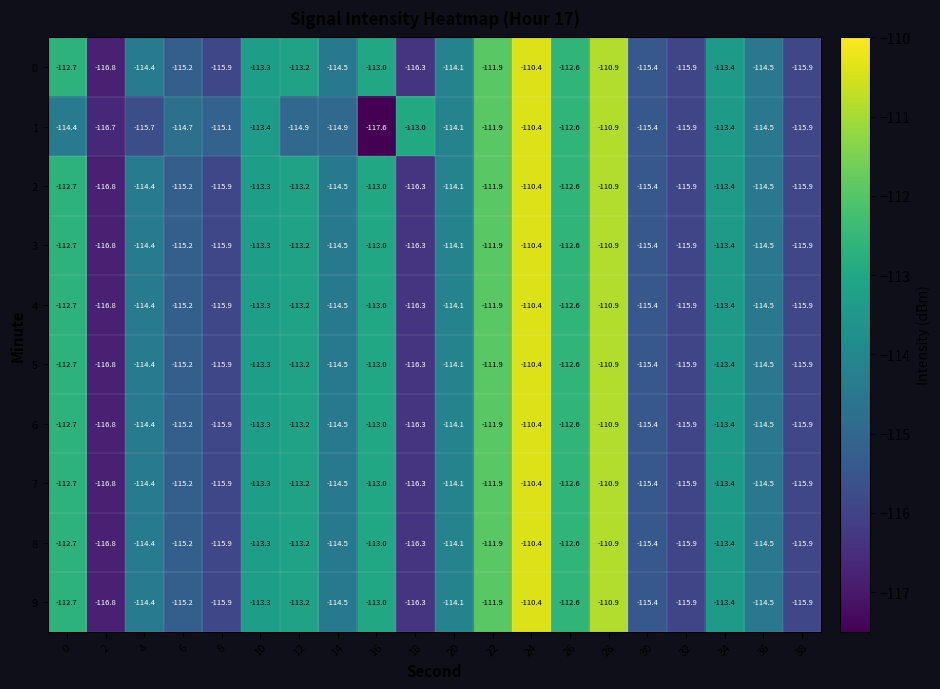

What is the spread (max minus min) of values at 8?

0.8